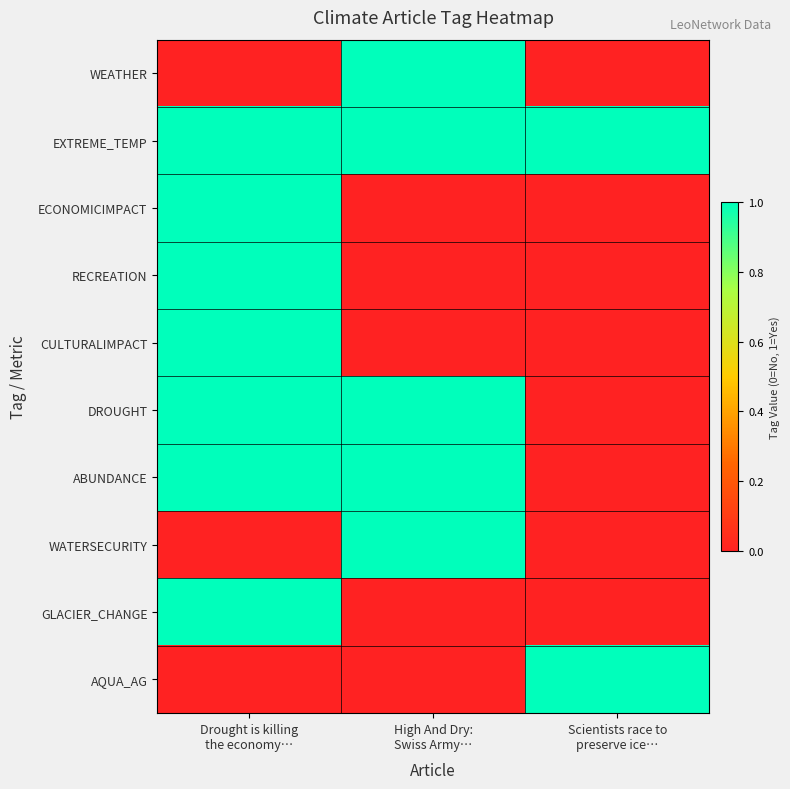

How many distinct data groups are displayed?

10